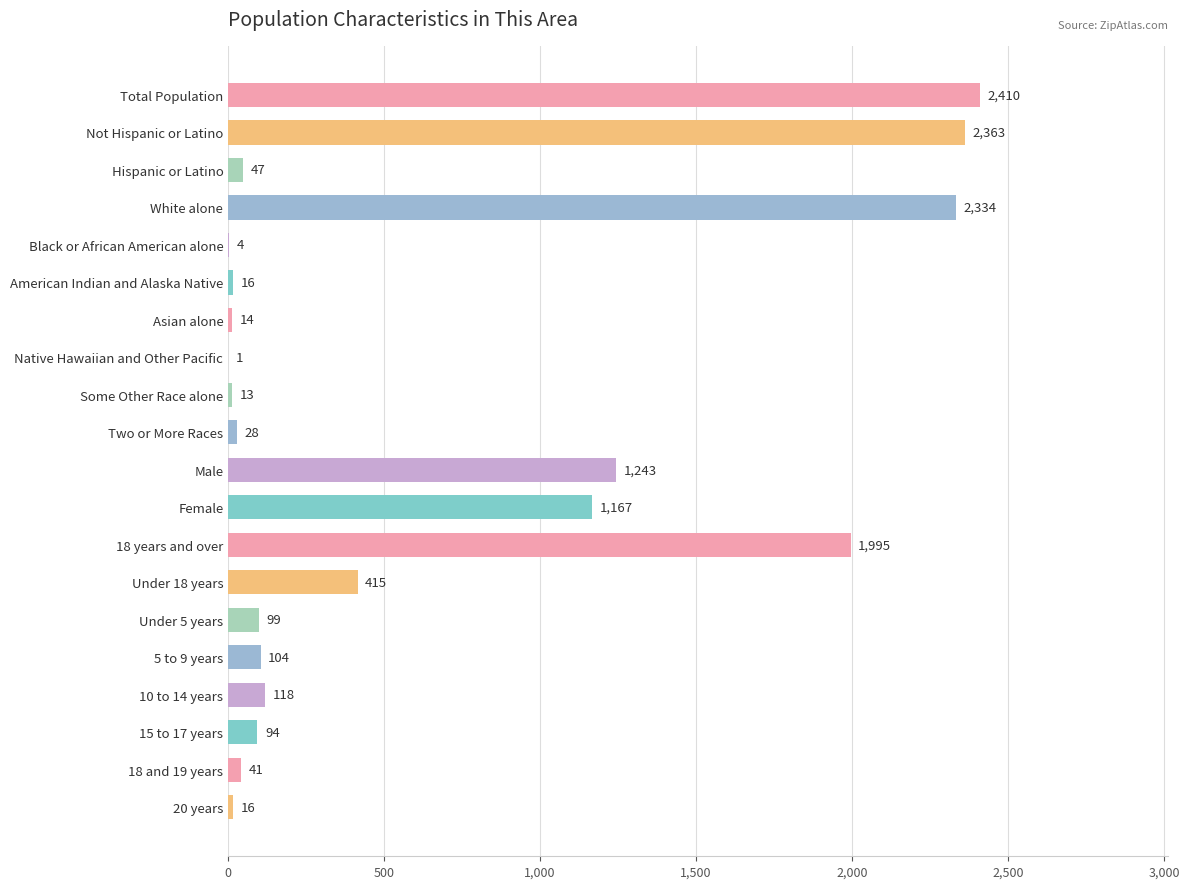

What is the average value?

626